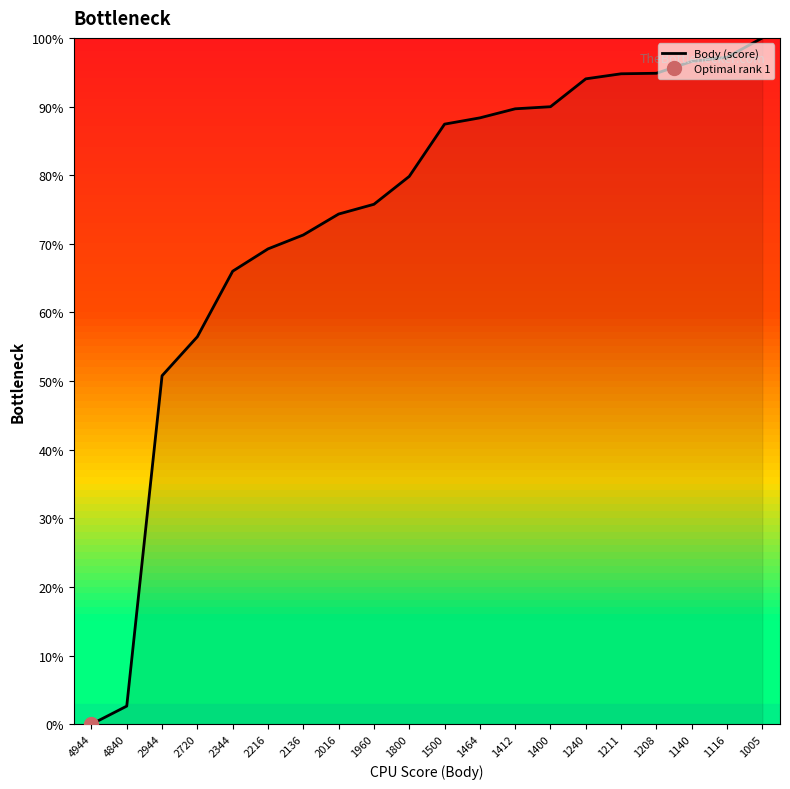

What is the value of the 15th point from the left?

94.0